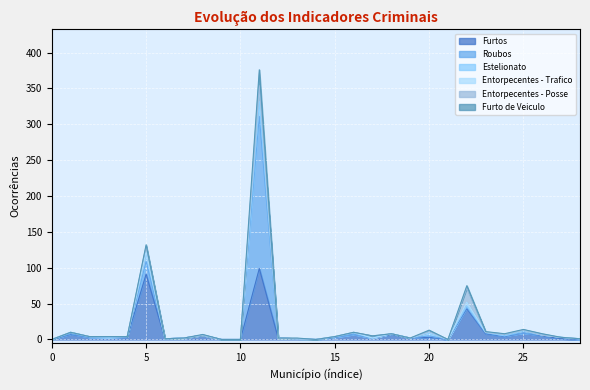

How many interior local valleys does the Furtos series have?

6